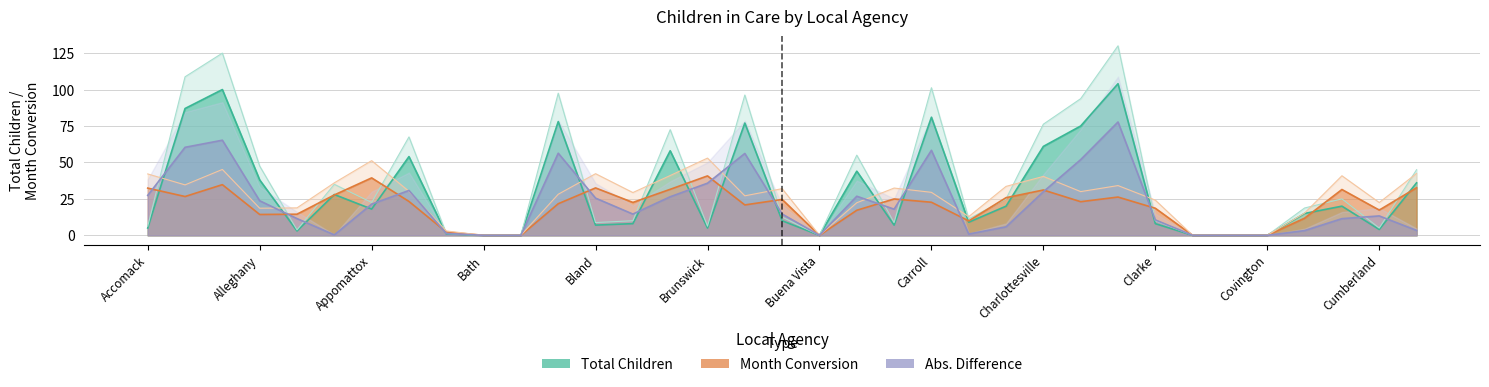

Does the chart have visible grid lines?

Yes